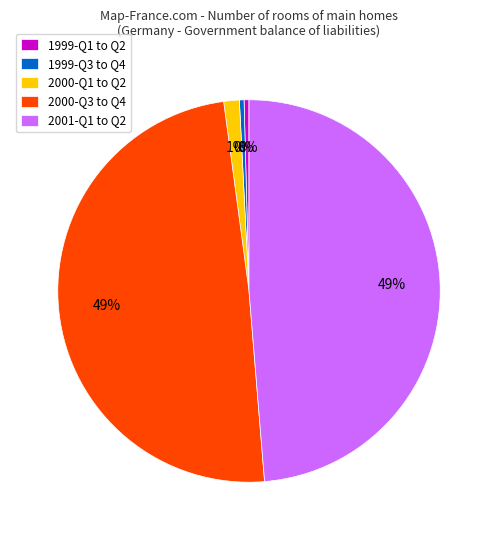

Is the sum of 1999-Q3 to Q4 and 1999-Q1 to Q2 greater than half?

No